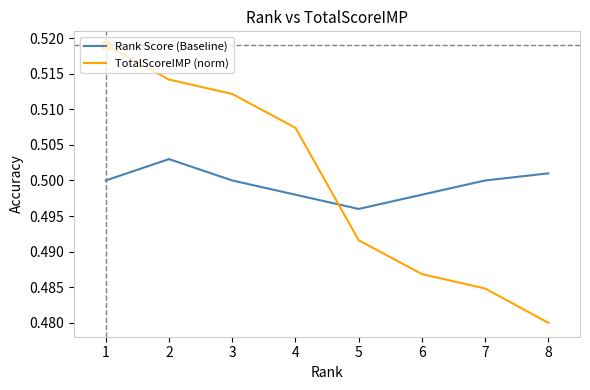

Which series has the largest range (max minus min)?

TotalScoreIMP (norm)